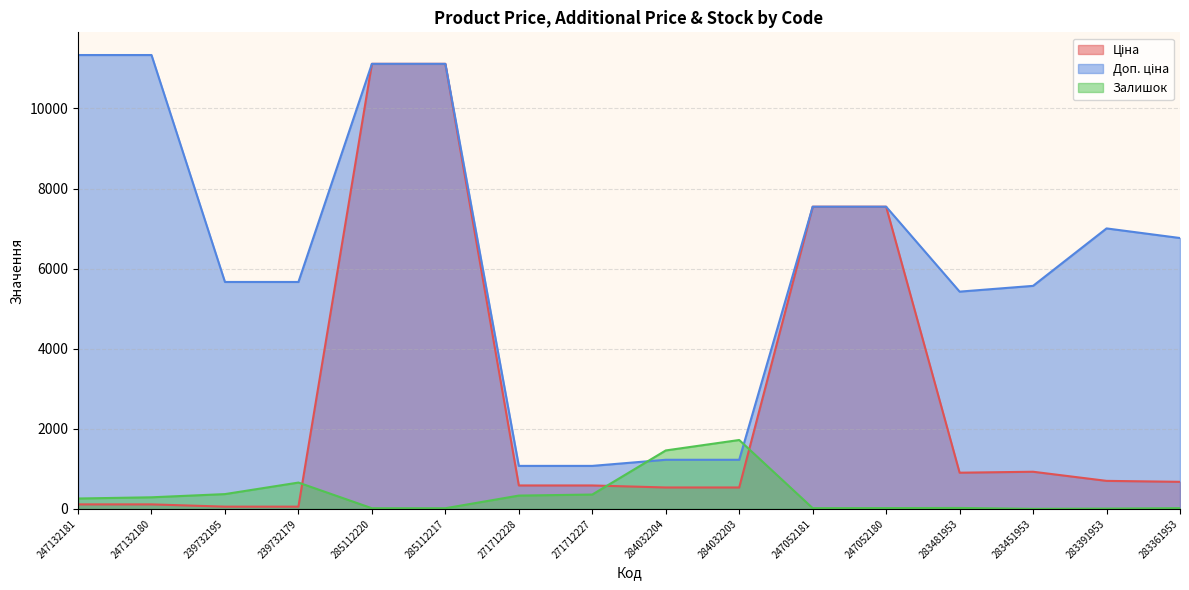

Is it true that Ціна equals 7545.9 at 247052180?

True